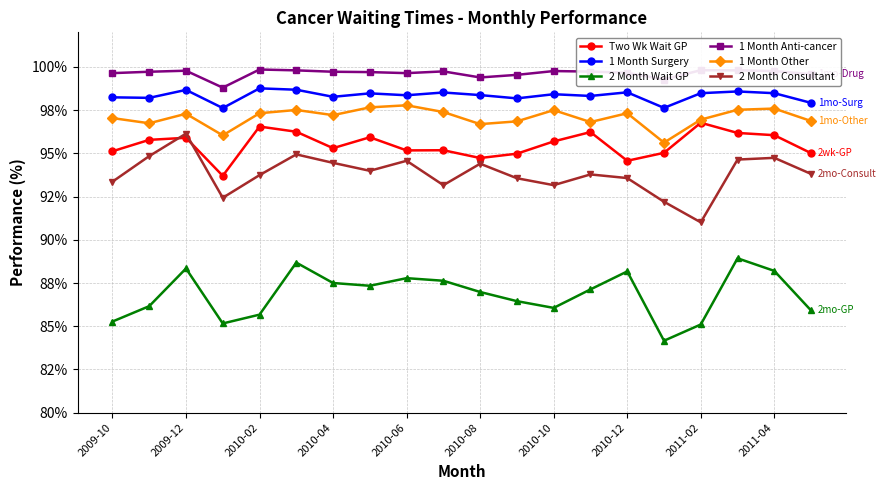

Does the chart have visible grid lines?

Yes